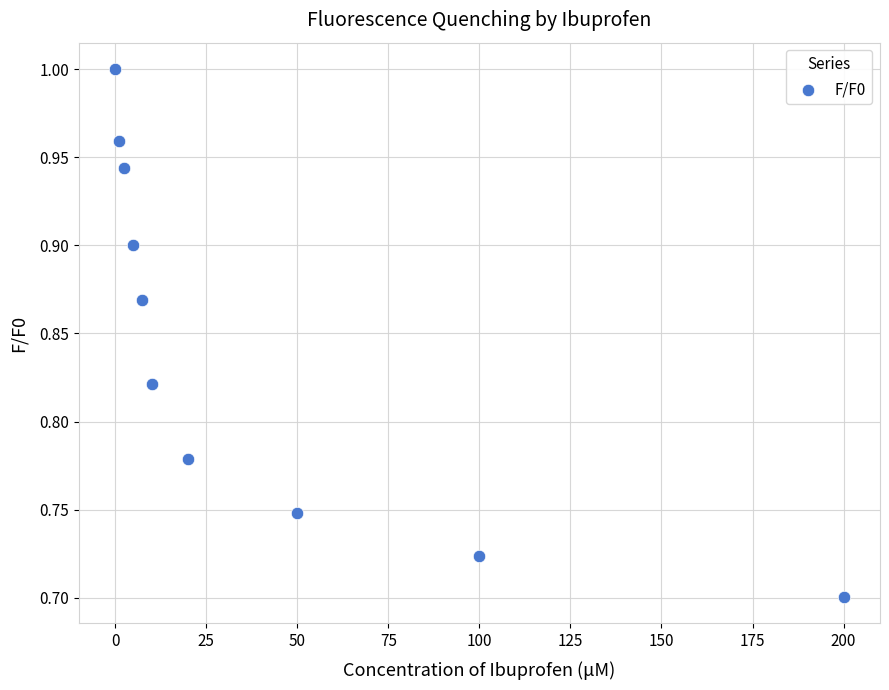

What is the range of Y values (max minus min)?

0.3